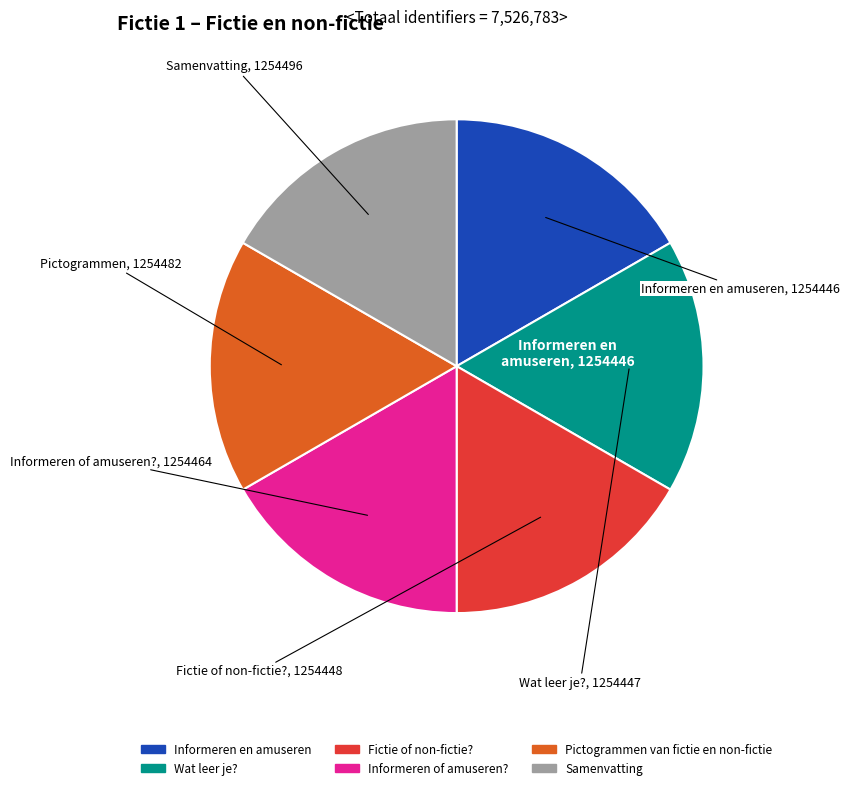

Is there a majority slice in this chart?

No